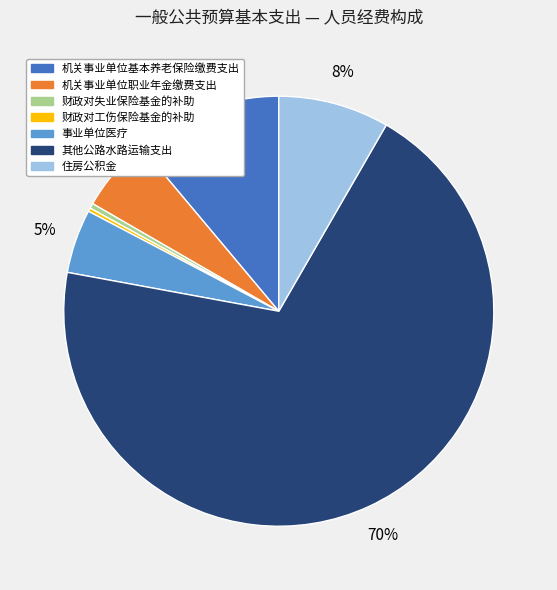

Which slice is the largest?

其他公路水路运输支出